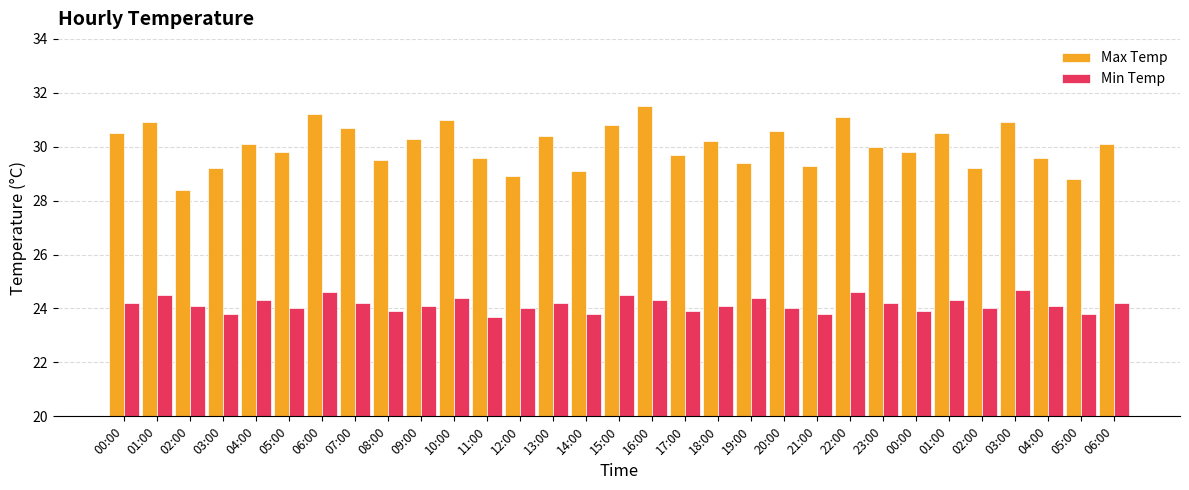

What is the average value of the Min Temp series?

24.1